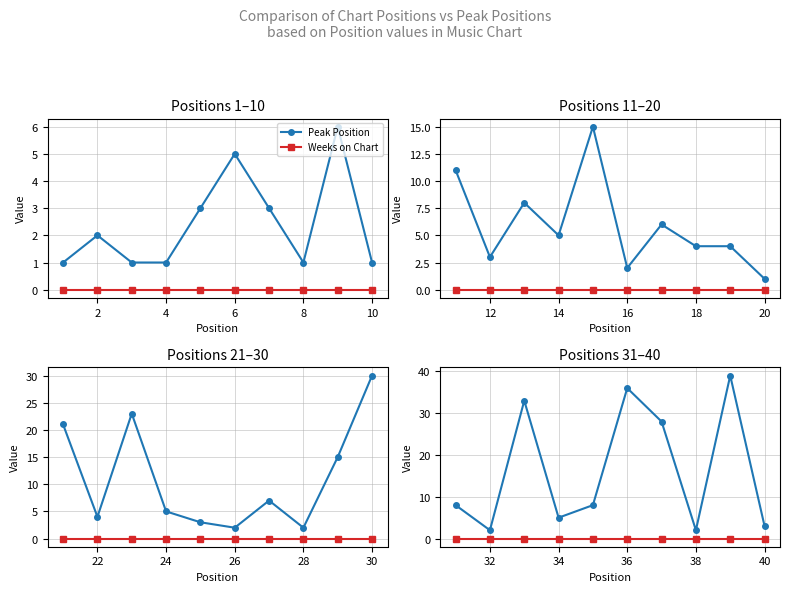

True or false: Weeks on Chart has more than 1 interior local peaks.

False